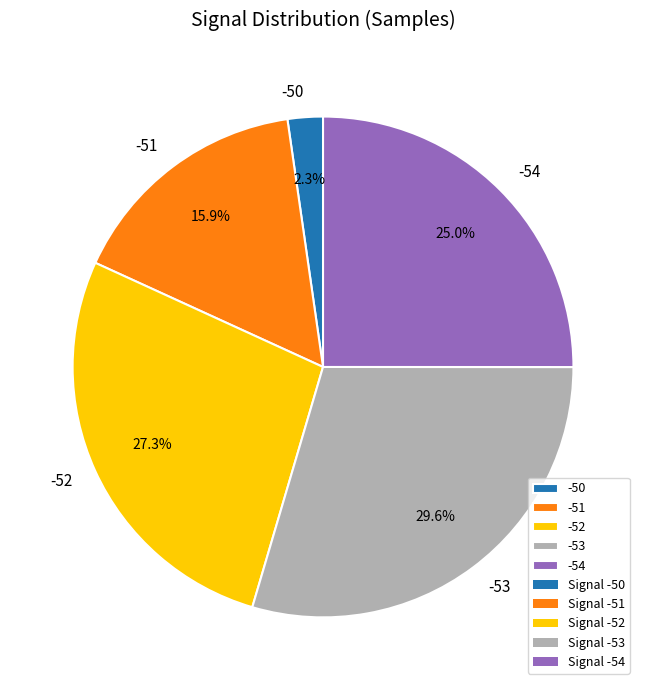

Is it true that -50 is 7% of the pie?

False